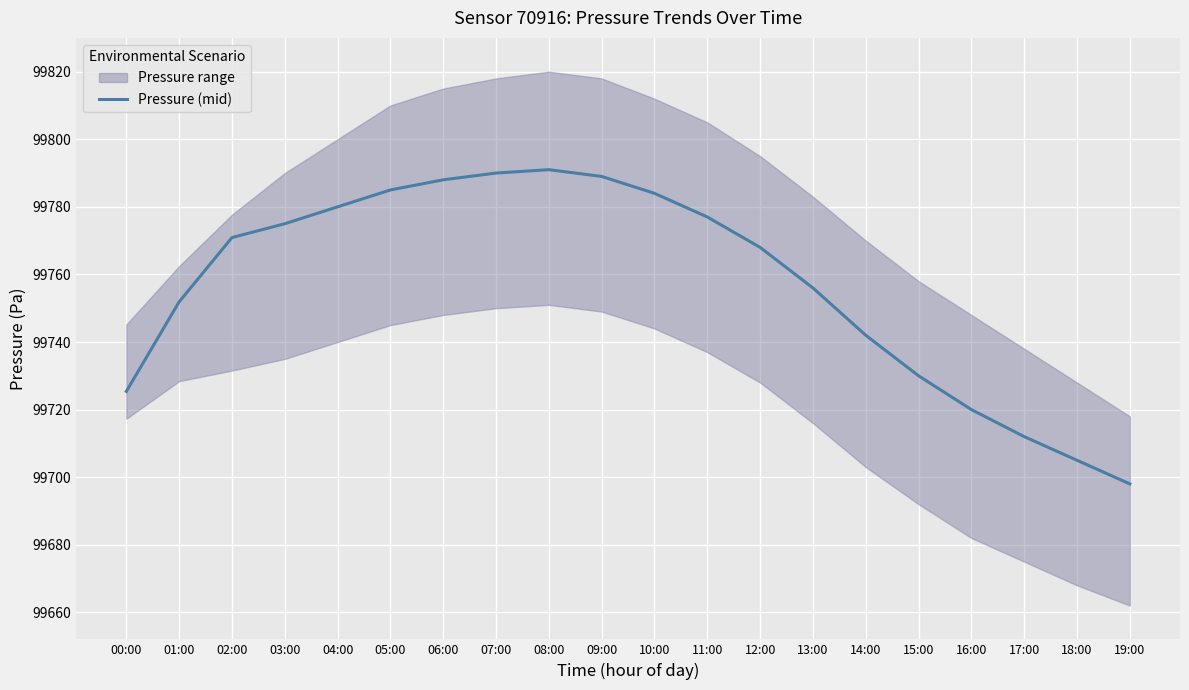

Rank the categories by value from highest to lowest.

08:00, 07:00, 09:00, 06:00, 05:00, 10:00, 04:00, 11:00, 03:00, 02:00, 12:00, 13:00, 01:00, 14:00, 15:00, 00:00, 16:00, 17:00, 18:00, 19:00